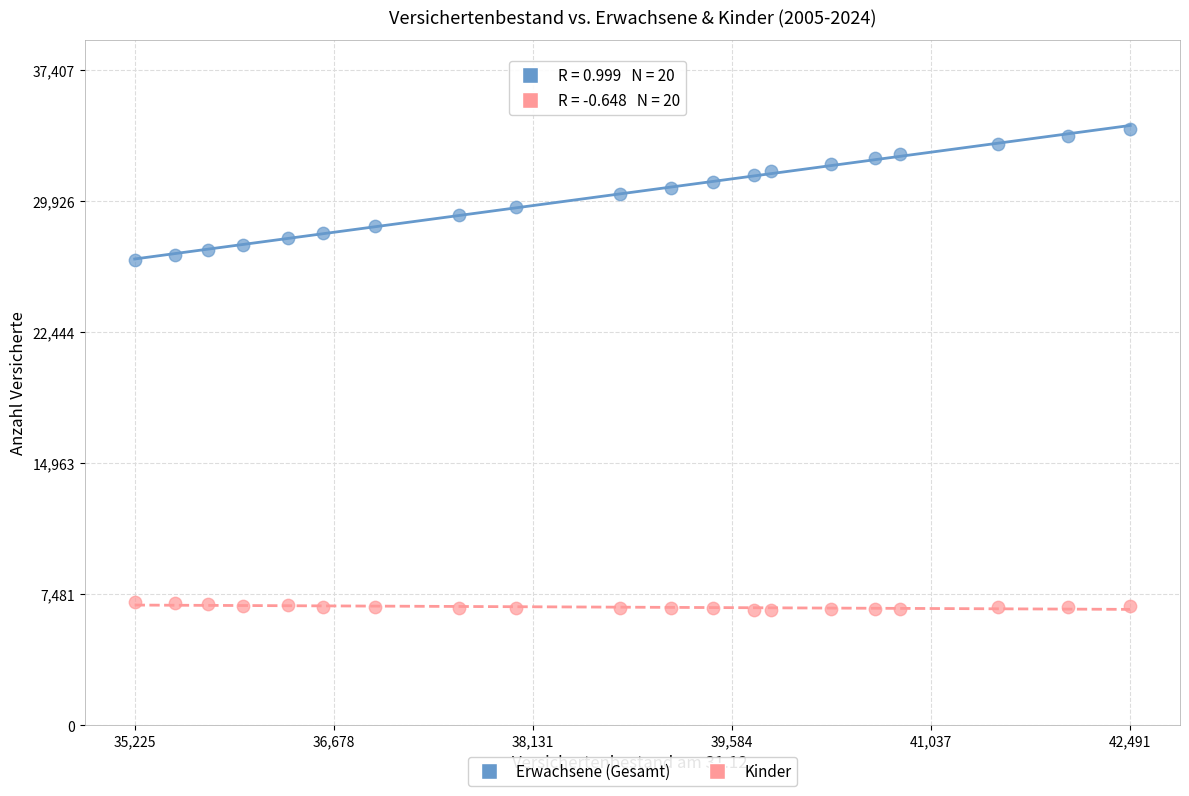

Which series has the largest Y range (max minus min)?

Erwachsene (Gesamt)